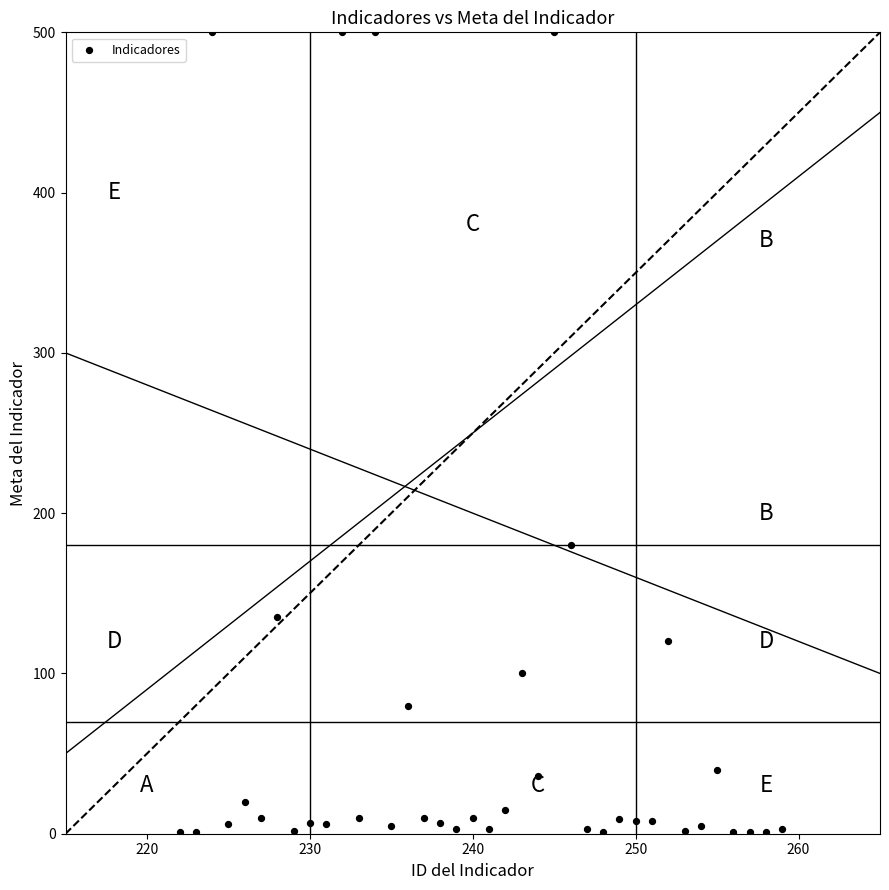

What Y value in the scatter plot is closest to 250?

180